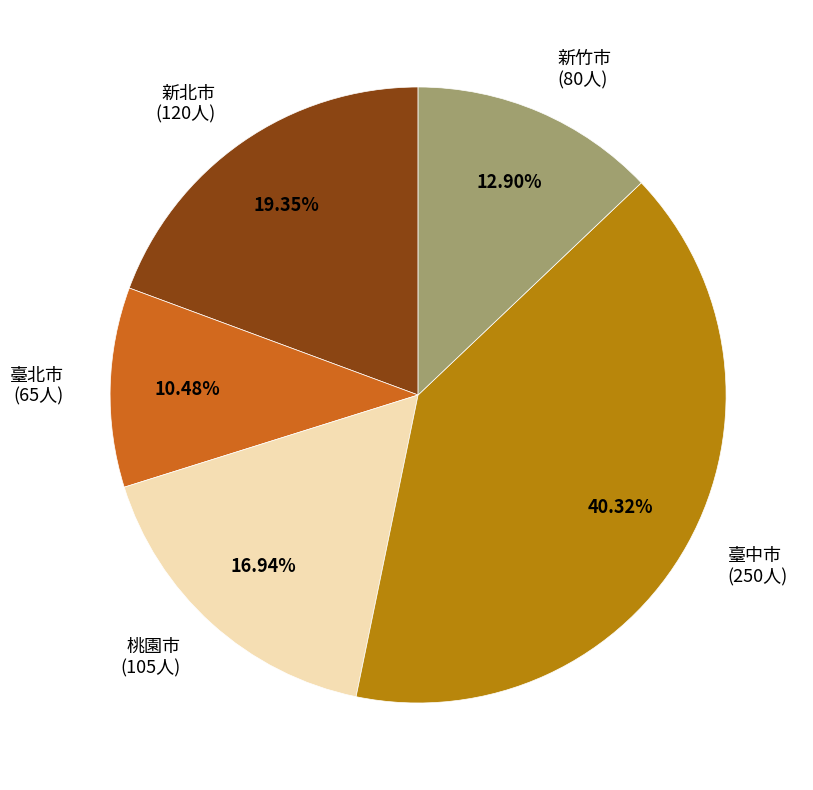

Which category has the smallest portion of the pie?

臺北市 (65人)